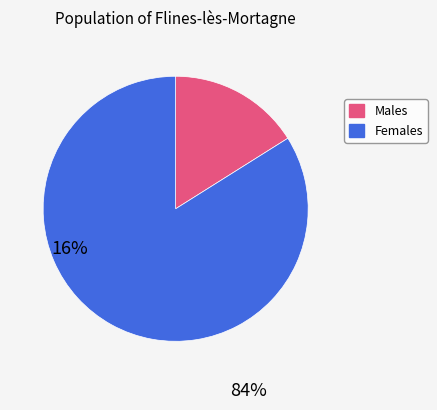

Is there any slice that represents more than half of the pie?

Yes